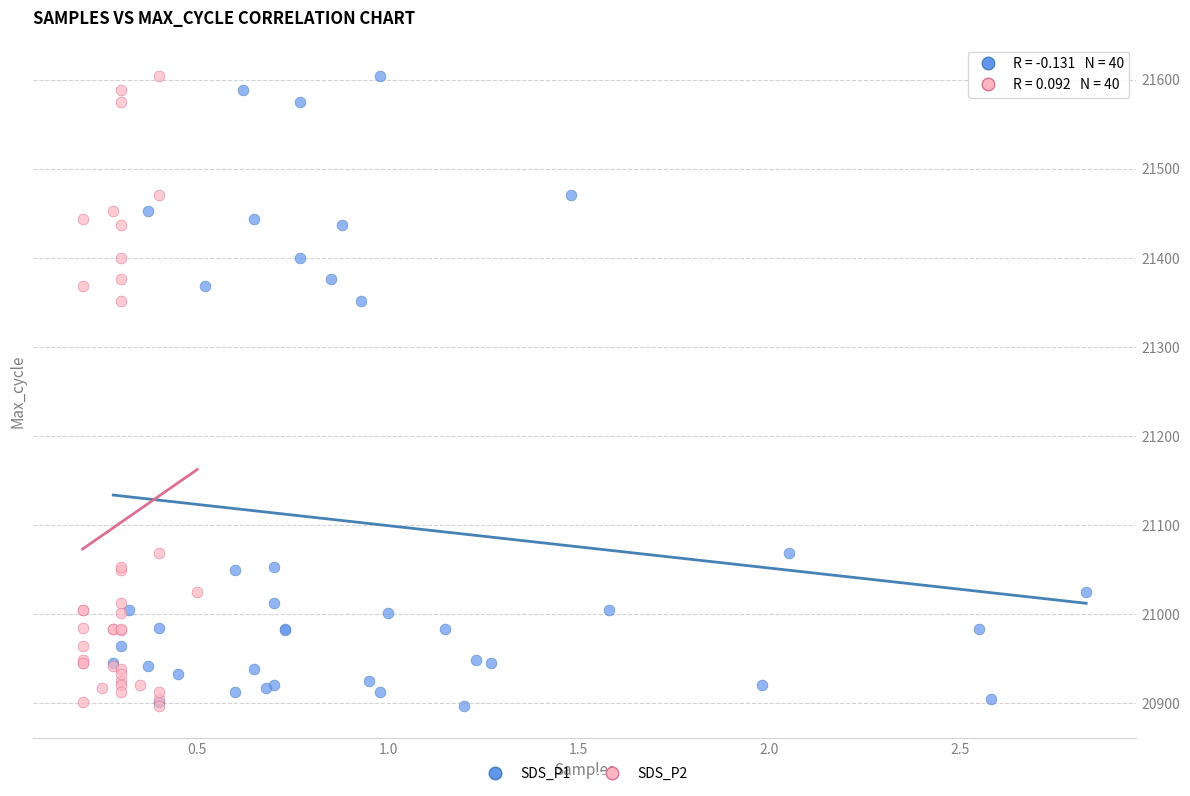

What are all the series names shown in the legend?

SDS_P1, SDS_P2